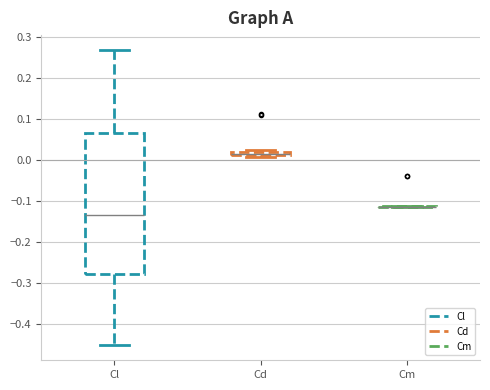

Which box is the tallest, from its lower edge to its upper edge?

Cl